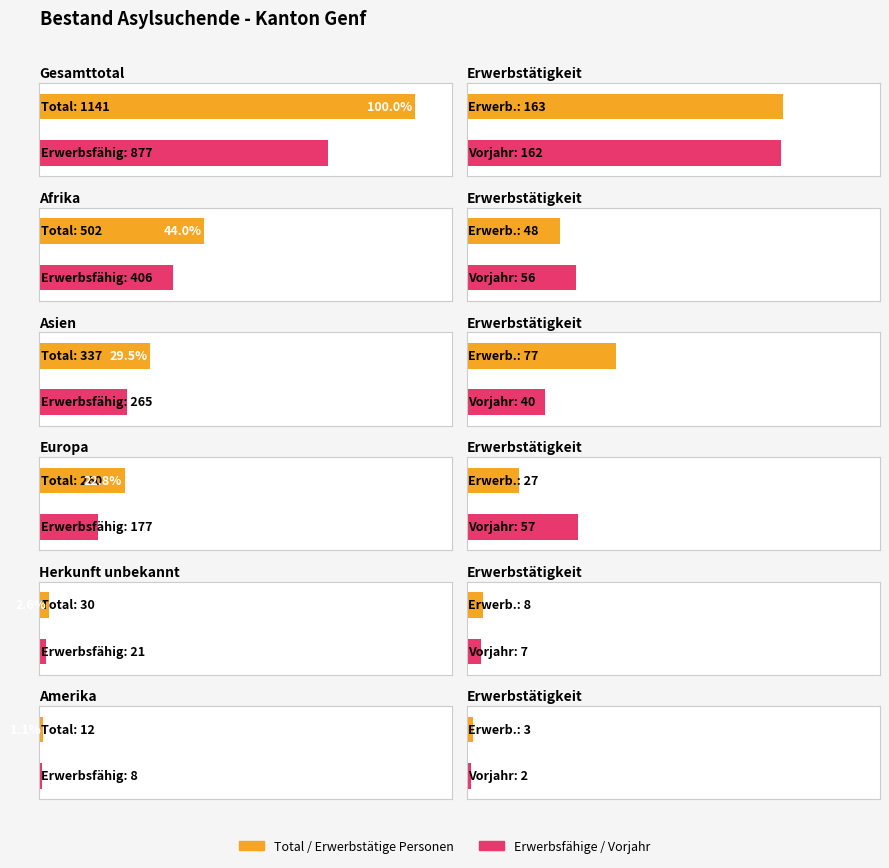

The Total Asylsuchende series shows 502 at Afrika. True or false?

True